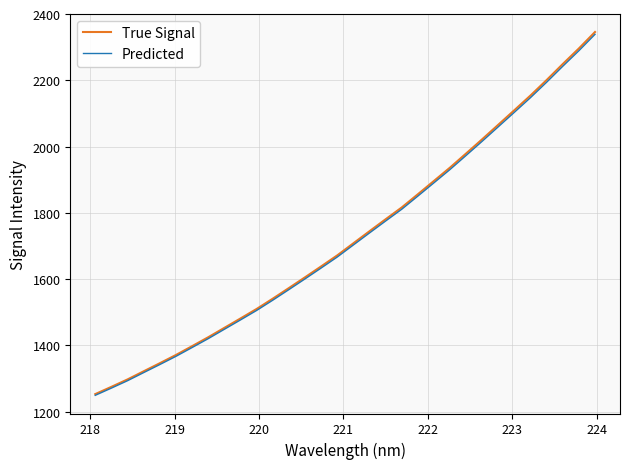

Which series has the largest range (max minus min)?

True Signal